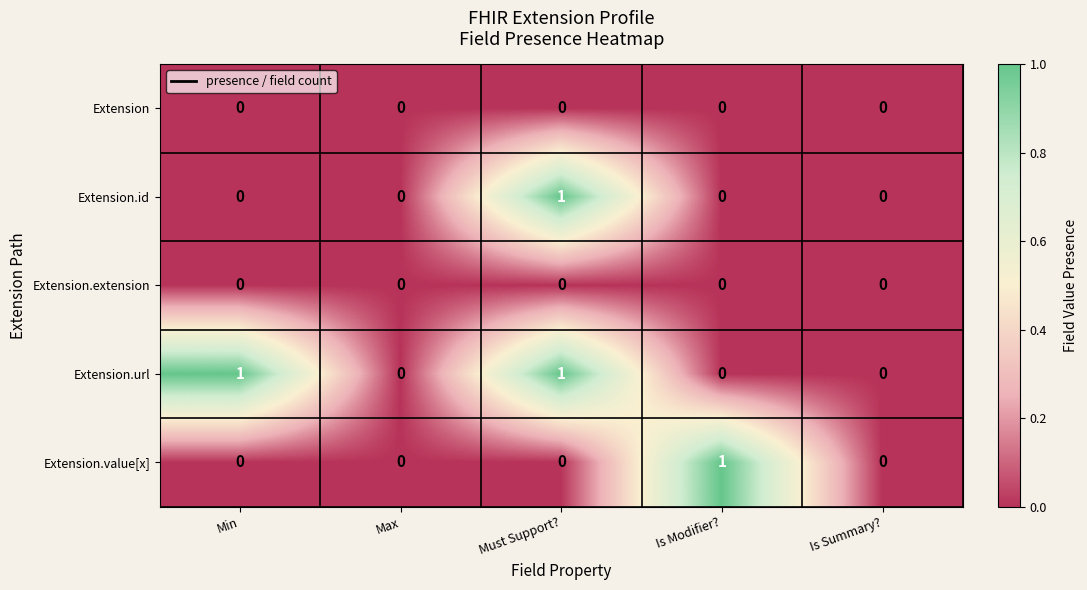

Reading left to right, extract all data points from this chart.

Extension: 0	0	0	0	0
Extension.id: 0	0	1	0	0
Extension.extension: 0	0	0	0	0
Extension.url: 1	0	1	0	0
Extension.value[x]: 0	0	0	1	0